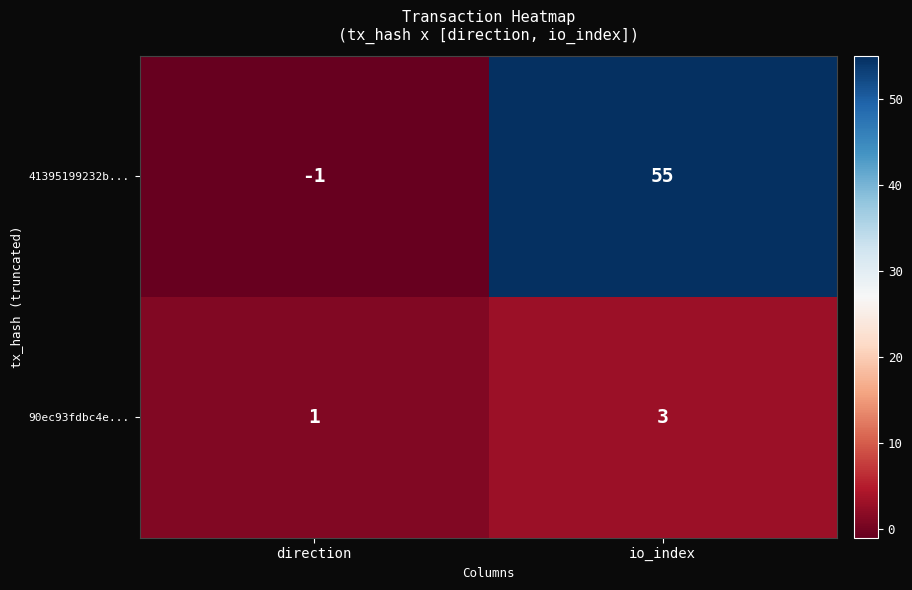

What is the sum of the 41395199232b... values at direction and io_index?

54